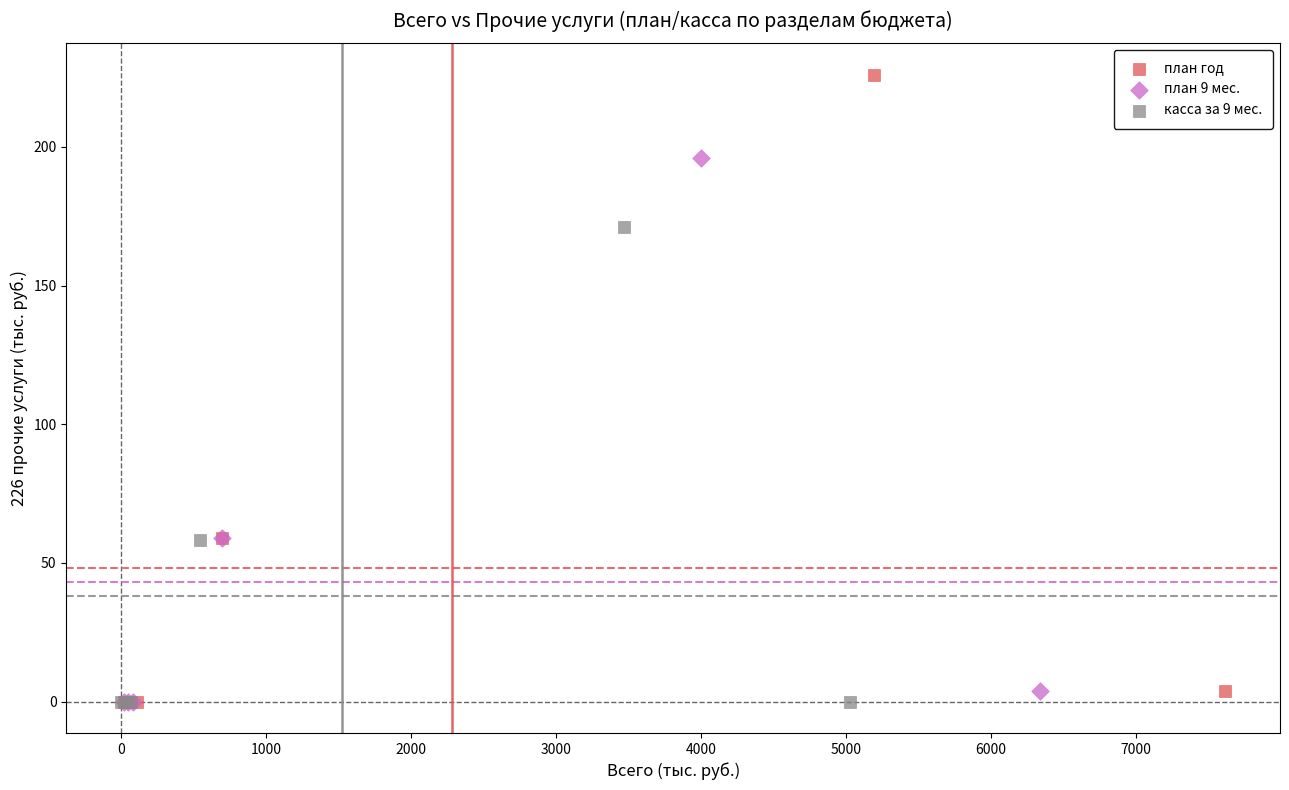

Which series has the largest Y range (max minus min)?

план год